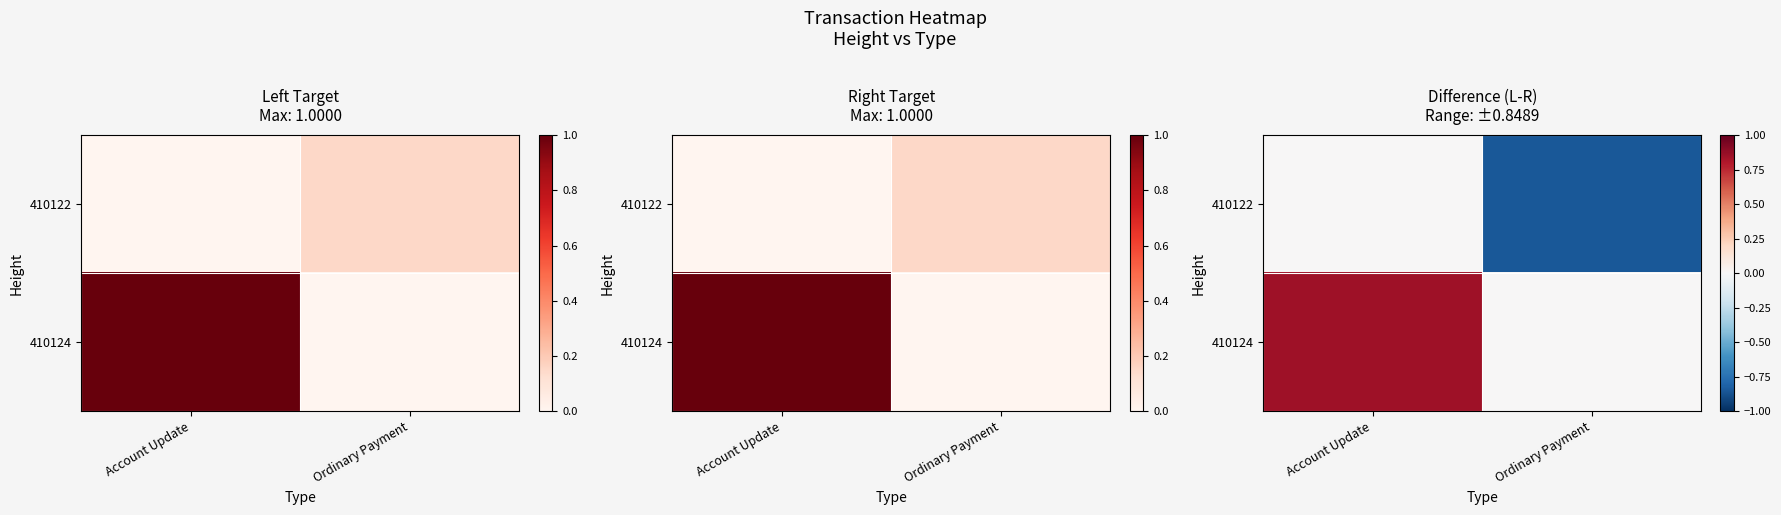

Rank the series by their maximum value, from highest to lowest.

410124, 410122